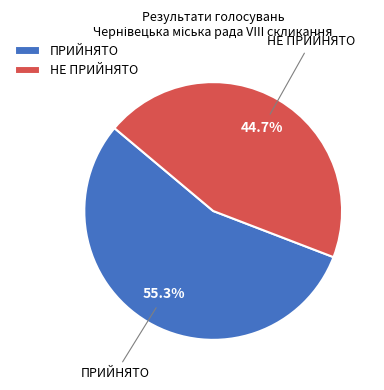

Rank the categories by value from lowest to highest.

НЕ ПРИЙНЯТО, ПРИЙНЯТО